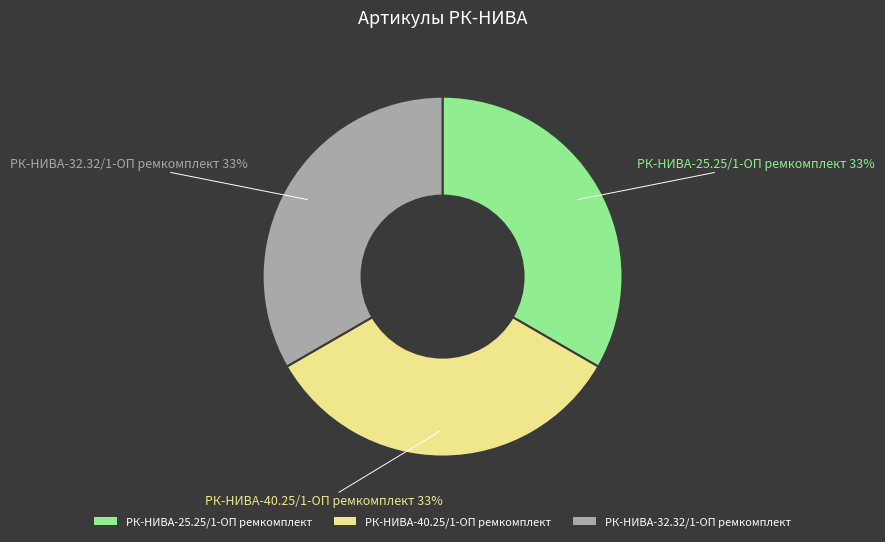

To the nearest percent, what percentage of the pie is РК-НИВА-32.32/1-ОП ремкомплект?

33%